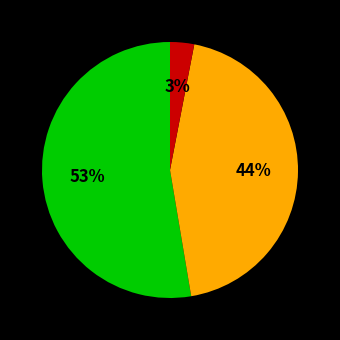

How many slices are in this pie chart?

3